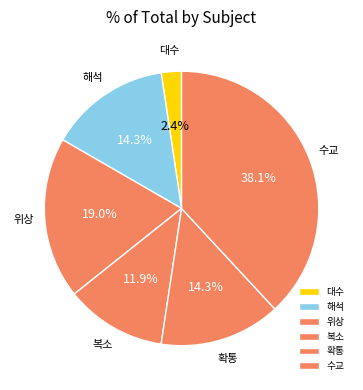

To the nearest percent, what is the difference between the largest and smallest slice percentages?

36%